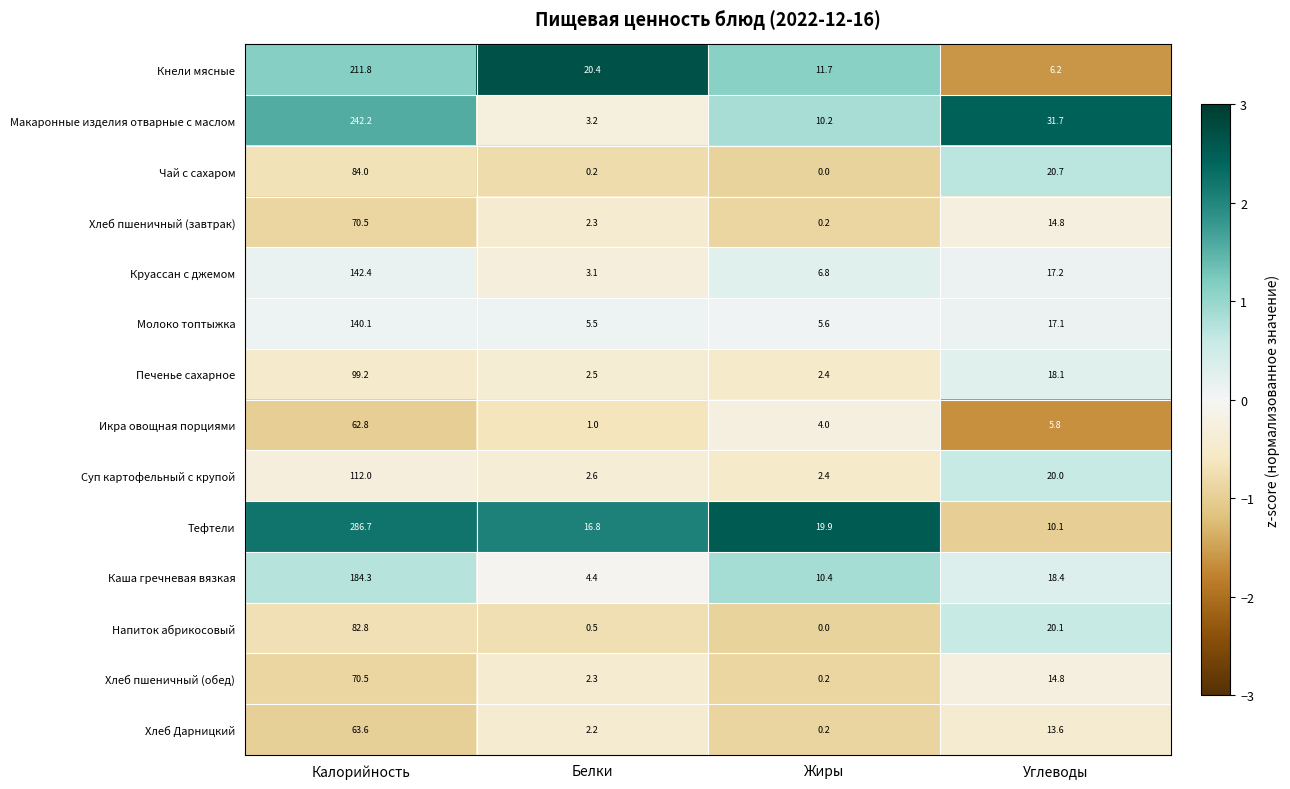

Rank the categories by Каша гречневая вязкая value from highest to lowest.

Калорийность, Углеводы, Жиры, Белки